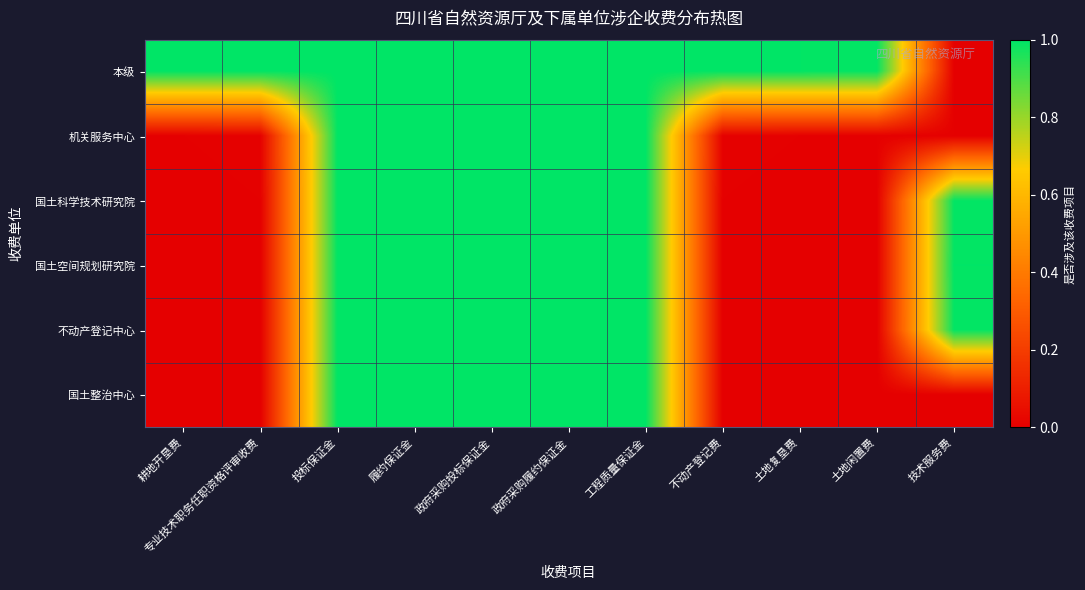

Between 专业技术职务任职资格评审收费 and 政府采购履约保证金, which is larger?

政府采购履约保证金